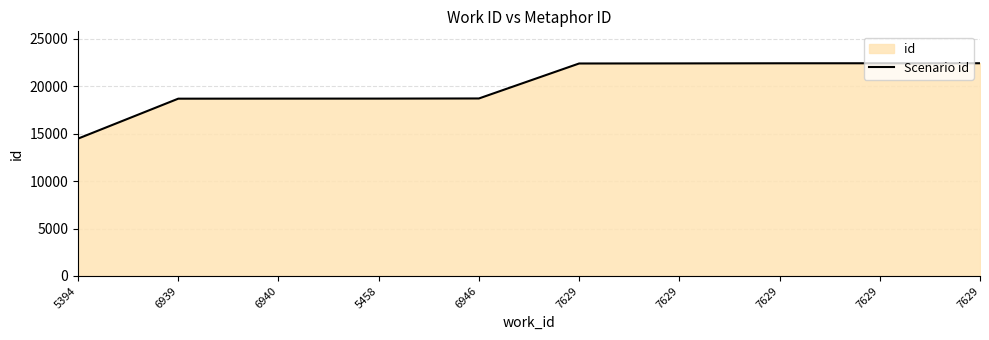

Does the chart have visible grid lines?

Yes